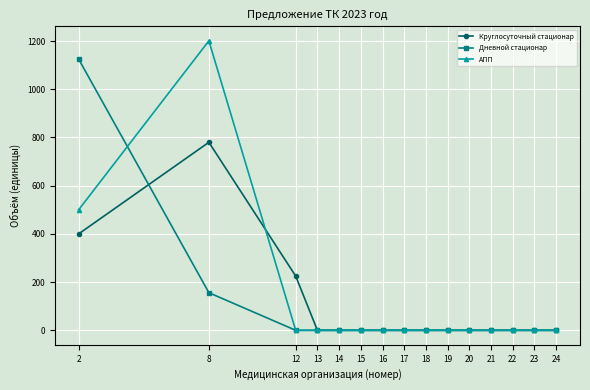

True or false: Дневной стационар and АПП cross at least once.

True